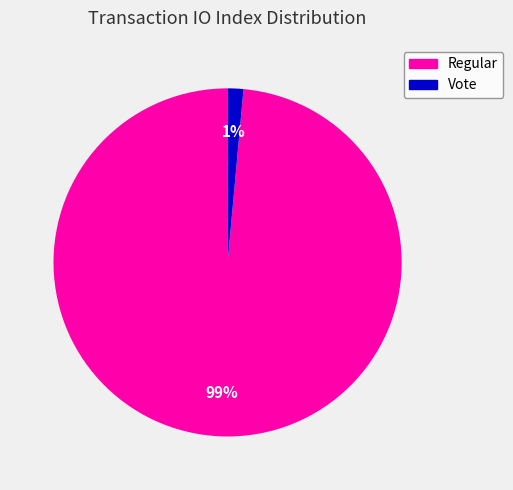

Is there a majority slice in this chart?

Yes